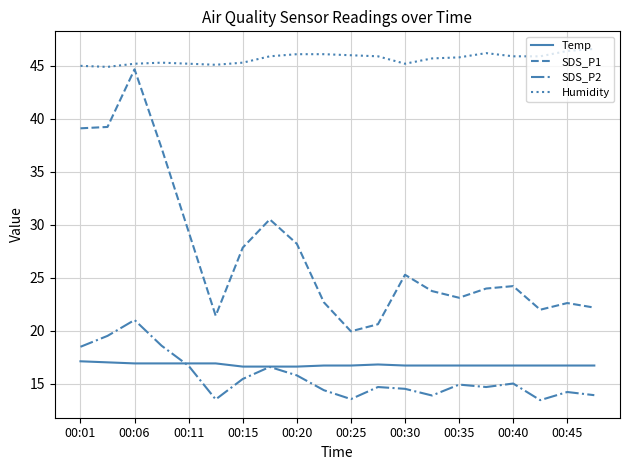

What are all the series names shown in the legend?

Temp, SDS_P1, SDS_P2, Humidity